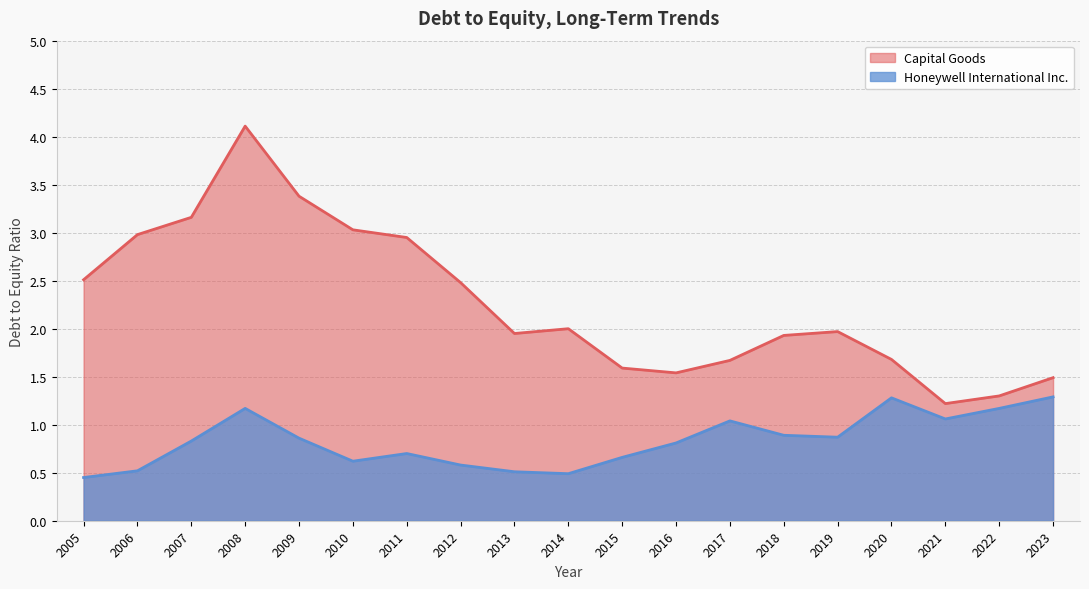

True or false: Honeywell International Inc. and Capital Goods cross at least once.

False